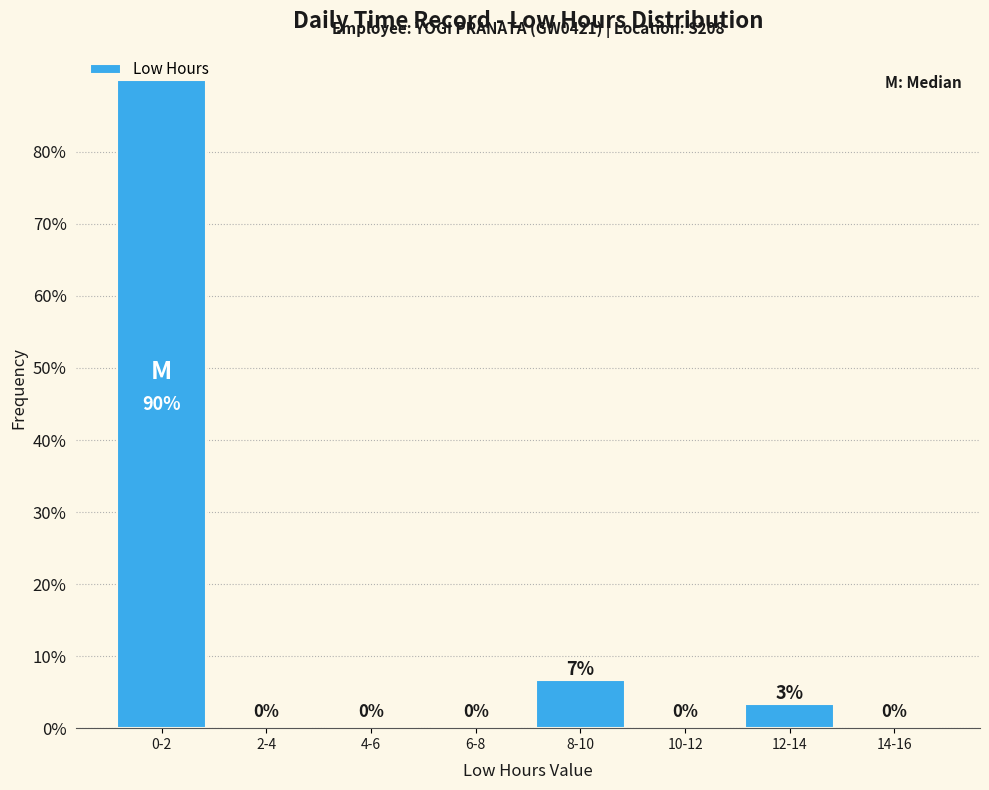

What is the maximum value shown in the chart?

90.0